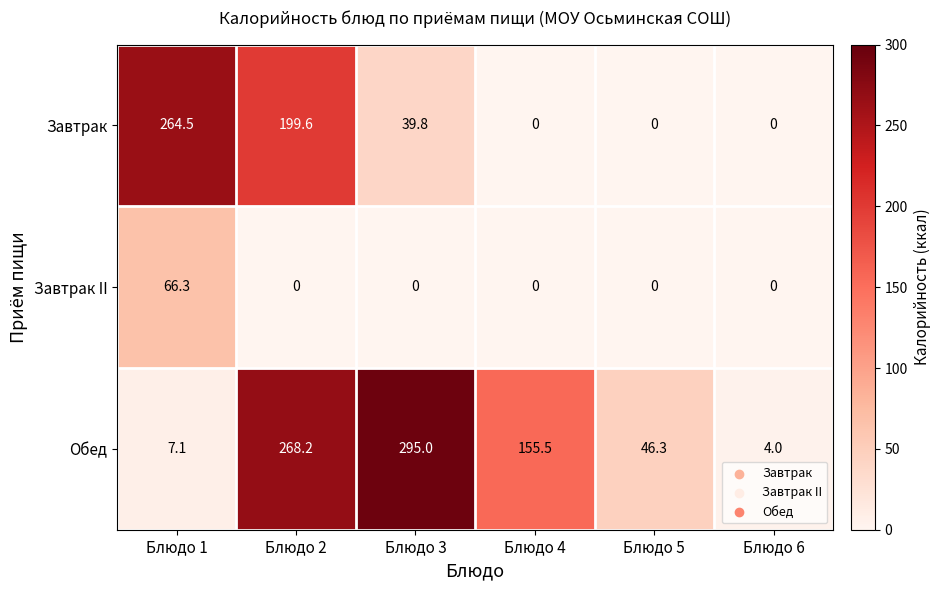

What is the difference between the maximum and minimum values in the Завтрак series?

264.5